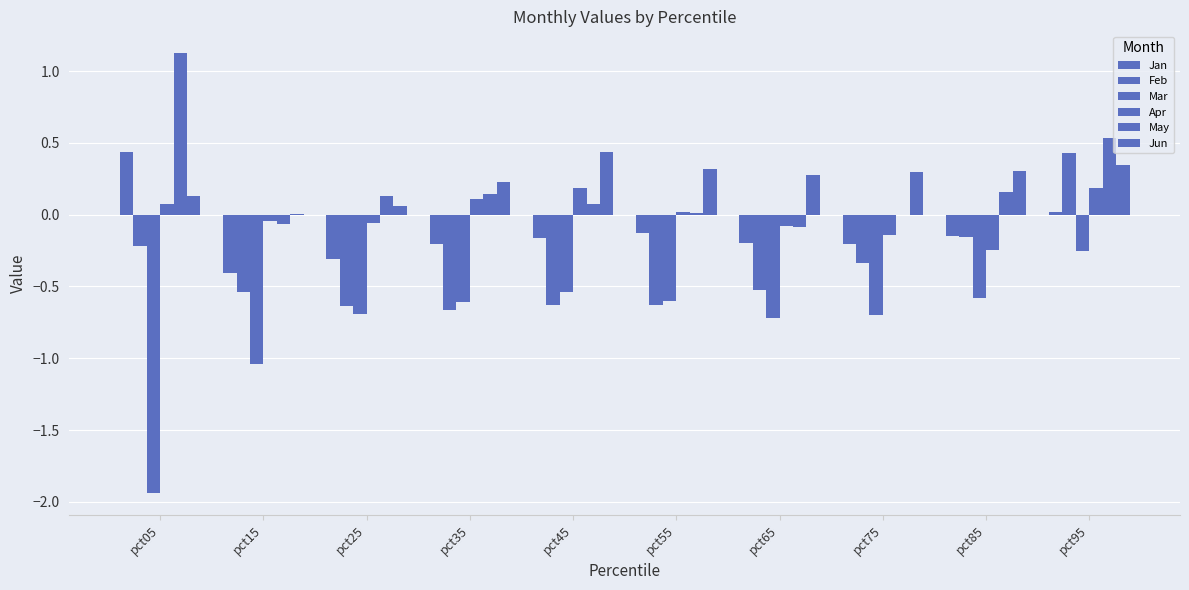

Rank the categories by Mar value from highest to lowest.

pct95, pct45, pct85, pct55, pct35, pct25, pct75, pct65, pct15, pct05